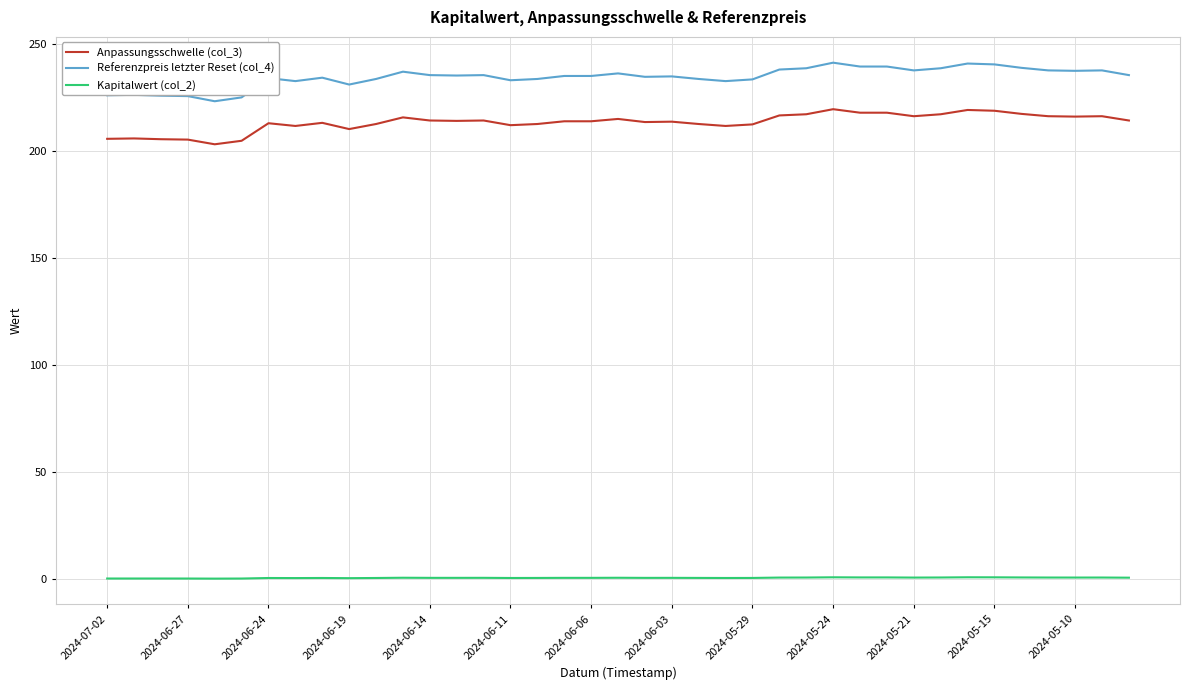

Which series has the widest spread of values?

Referenzpreis letzter Reset (col_4)